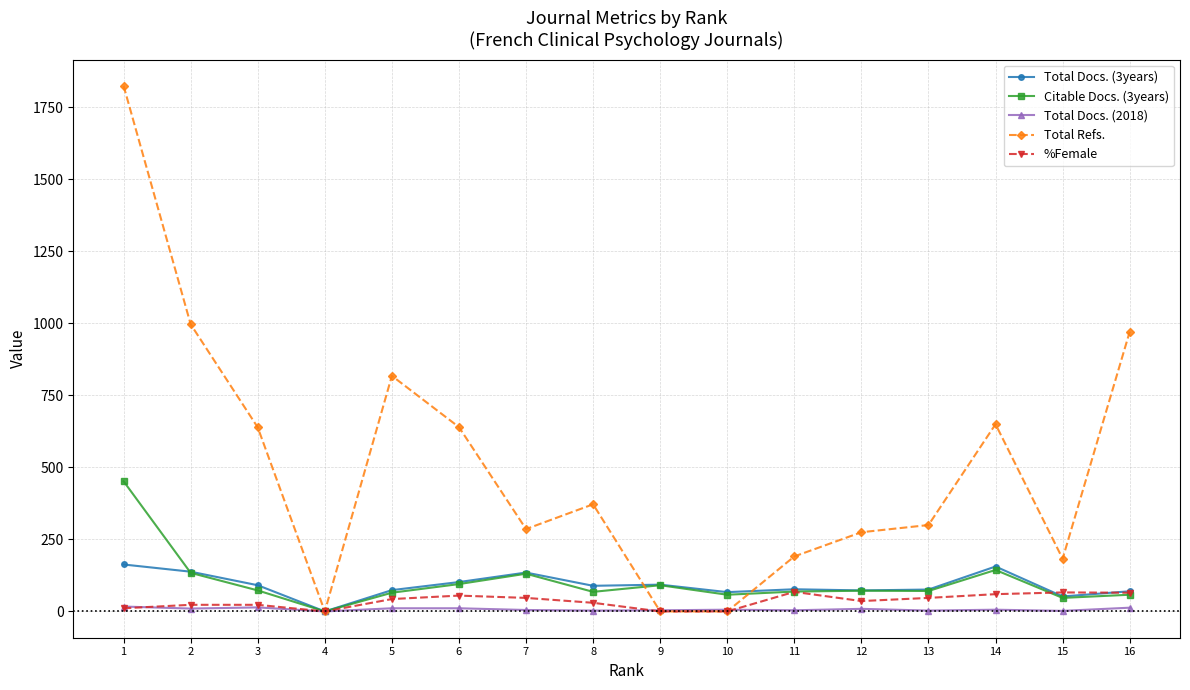

Which series has the largest total across all categories?

Total Refs.